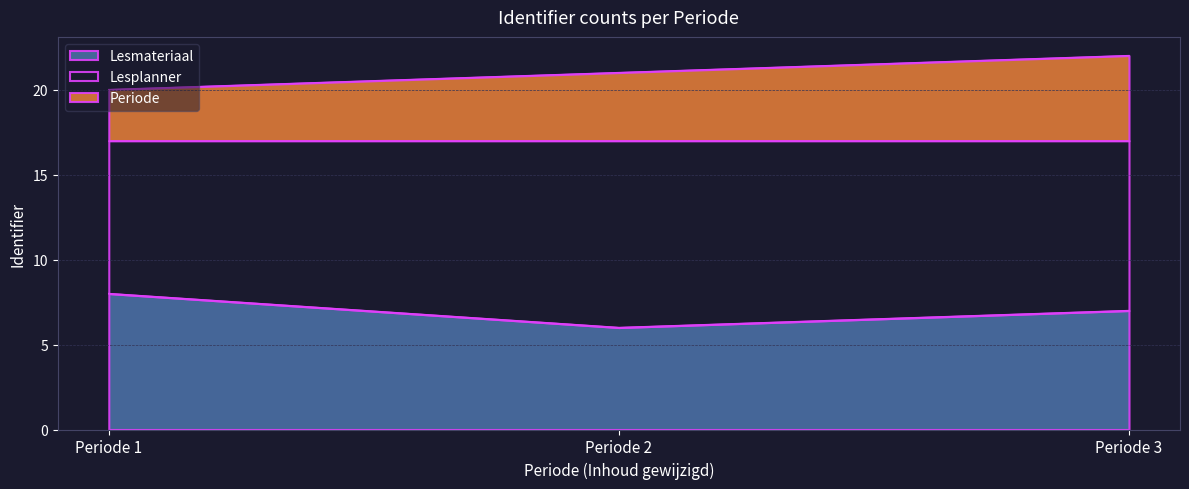

Reading left to right, what are all the values shown in this chart?

Lesmateriaal: 8	6	7
Periode: 20	21	22